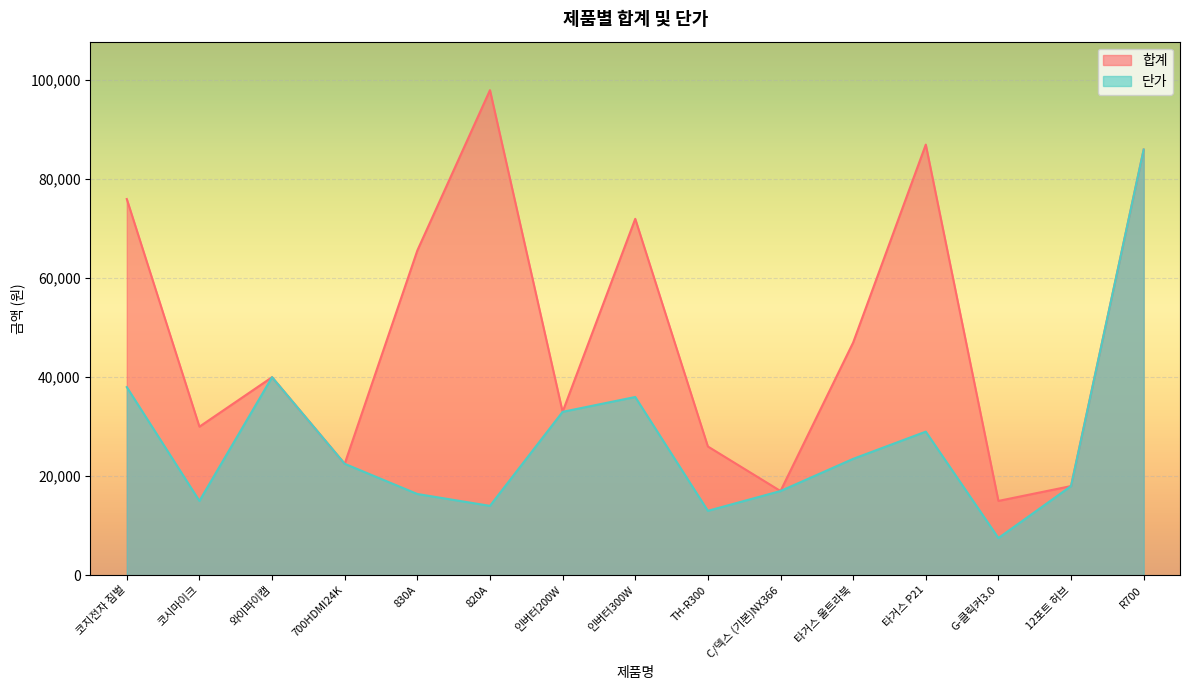

At which category is the sum across all series the highest?

R700